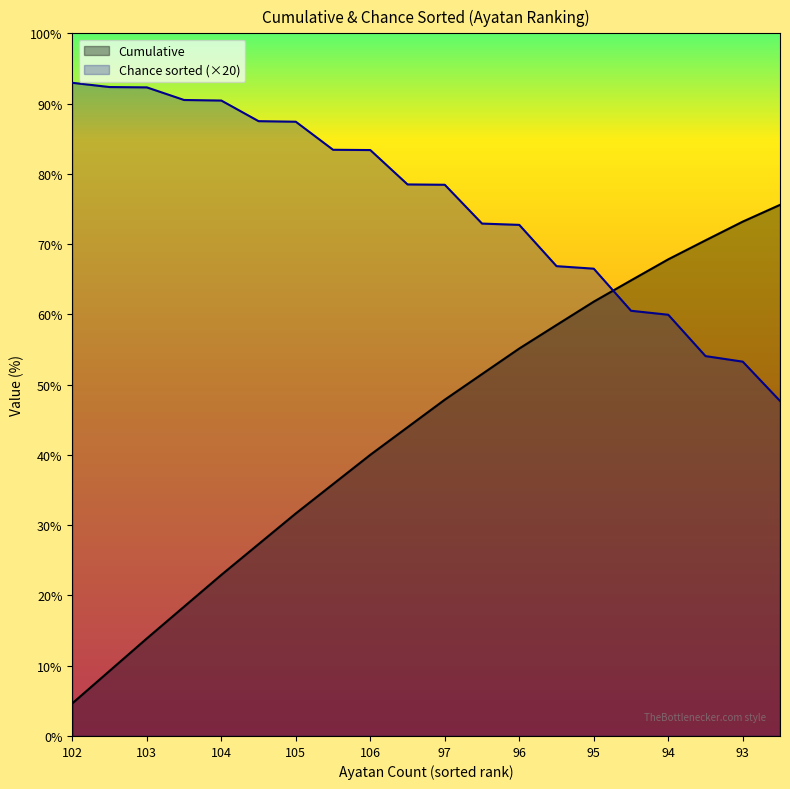

At 96, list the series in order from largest to smallest.

Chance sorted (×20), Cumulative